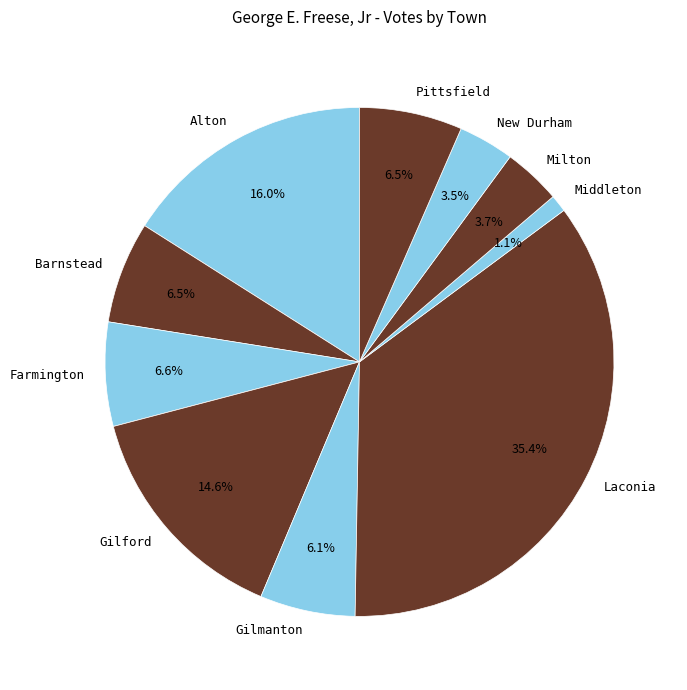

How much of the chart is everything except Milton?

96.3%